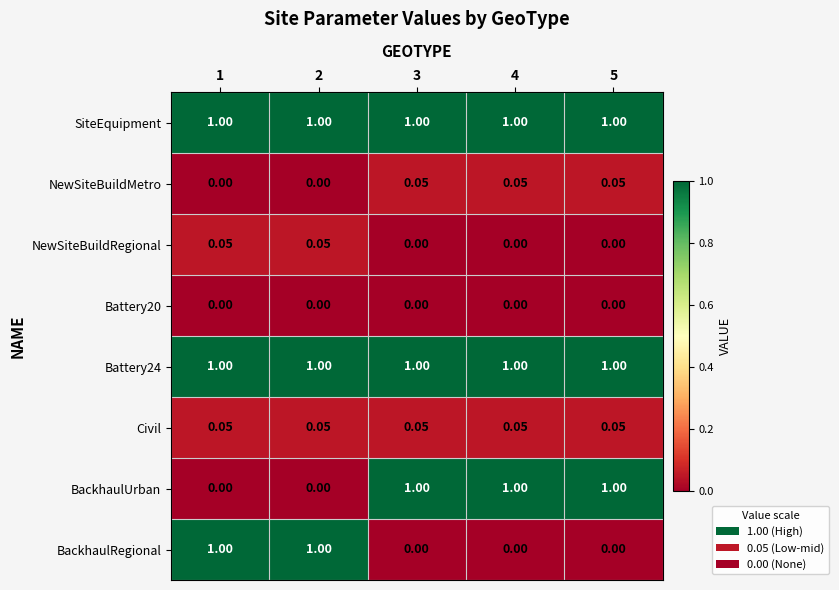

Is the value of BackhaulUrban at 1 greater than the value of SiteEquipment at 1?

No